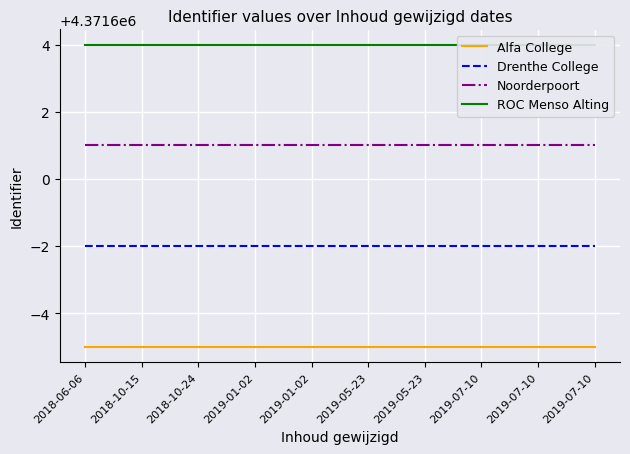

At which label is Drenthe College closest to 4371598?

2018-06-06